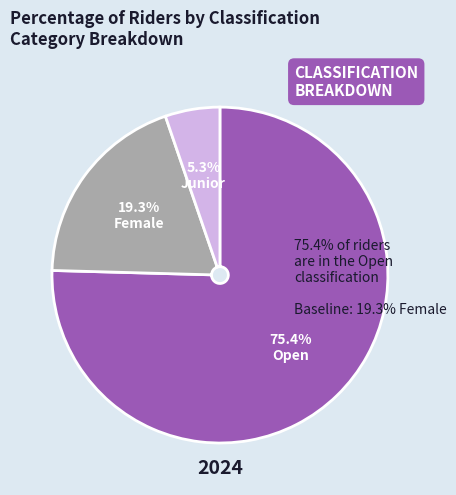

Is there any slice that represents more than half of the pie?

Yes